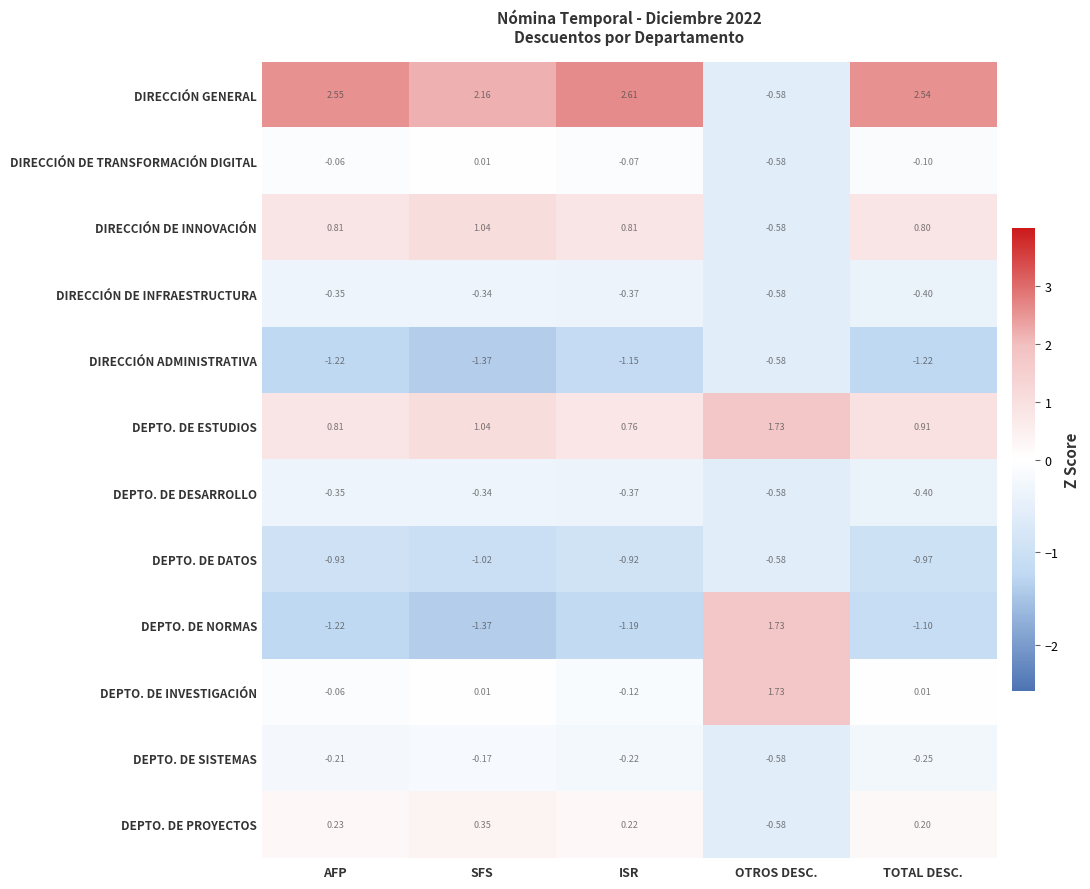

Which series has the widest spread of values?

DIRECCIÓN GENERAL